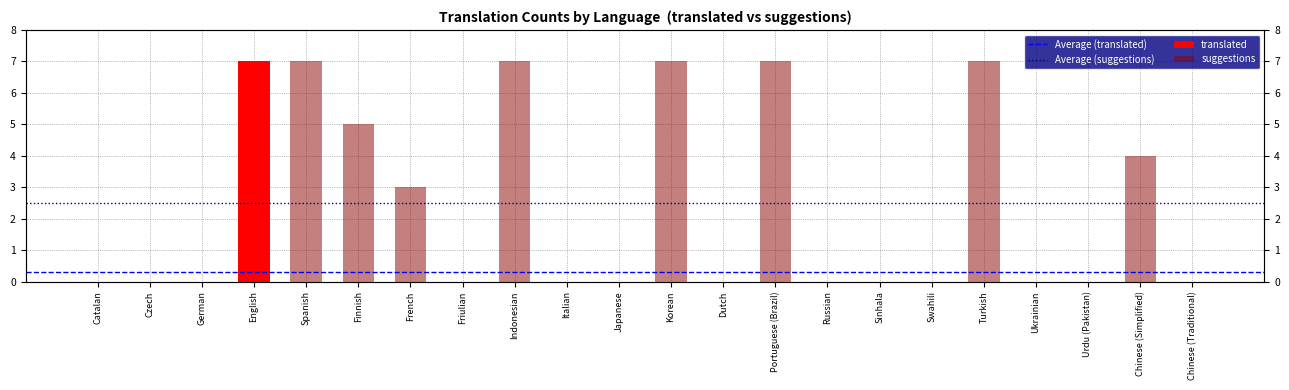

How many positive values does the suggestions series have?

8